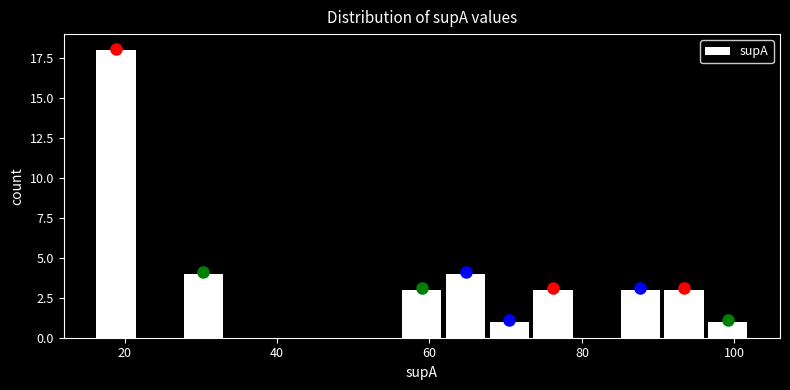

Around what value on the x-axis is the tallest bar? Give the approximate position of its centre, as read against the axis.

18